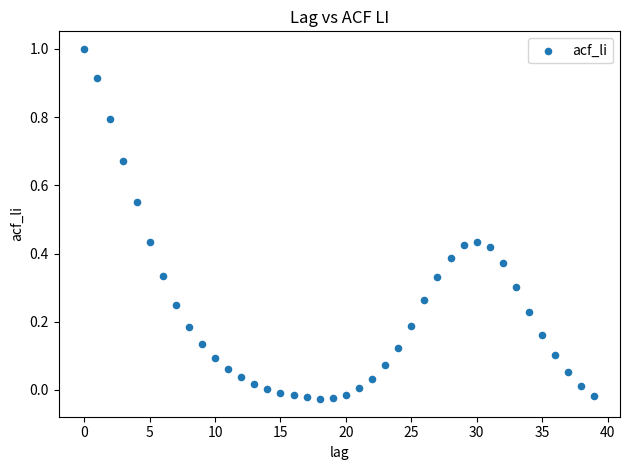

What is the range of X values (max minus min)?

39.0